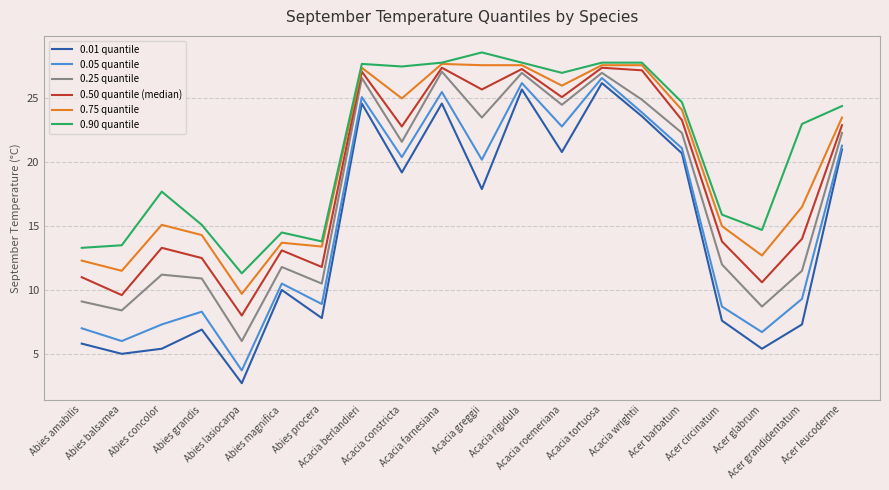

What is the difference between the second highest and second lowest values in the 0.75 quantile series?

16.1